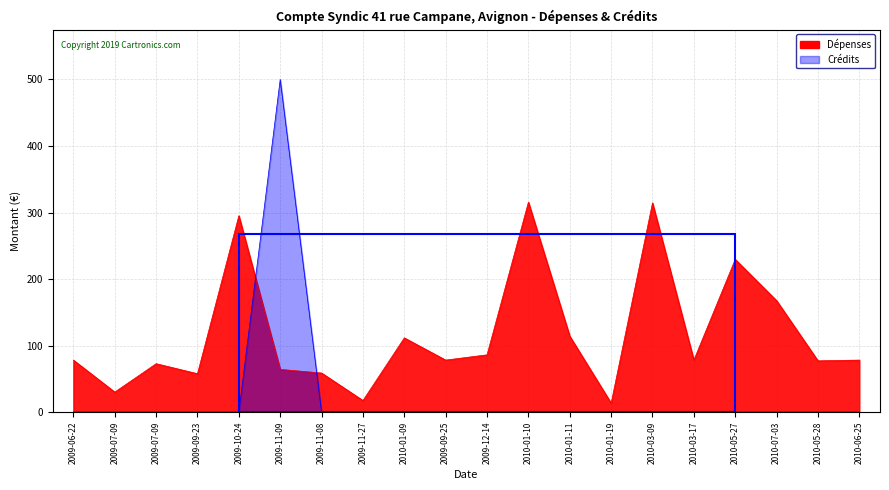

At which category does Crédits reach its first local peak?

2009-11-09